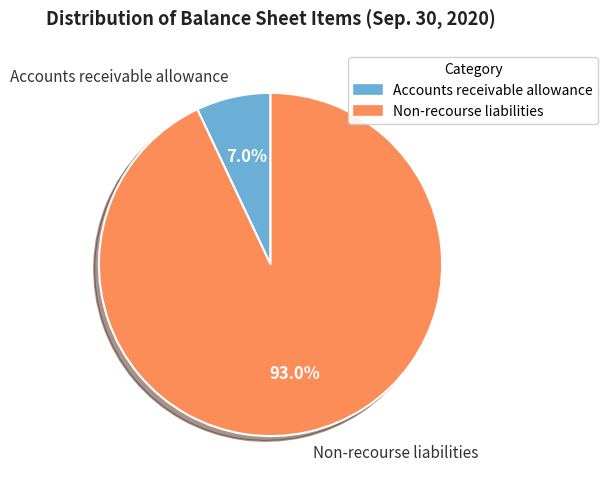

To the nearest percent, what is the difference between the largest and smallest slice percentages?

86%